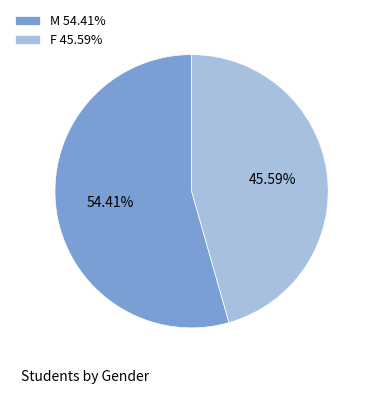

What percentage do F and M together represent?

100.0%